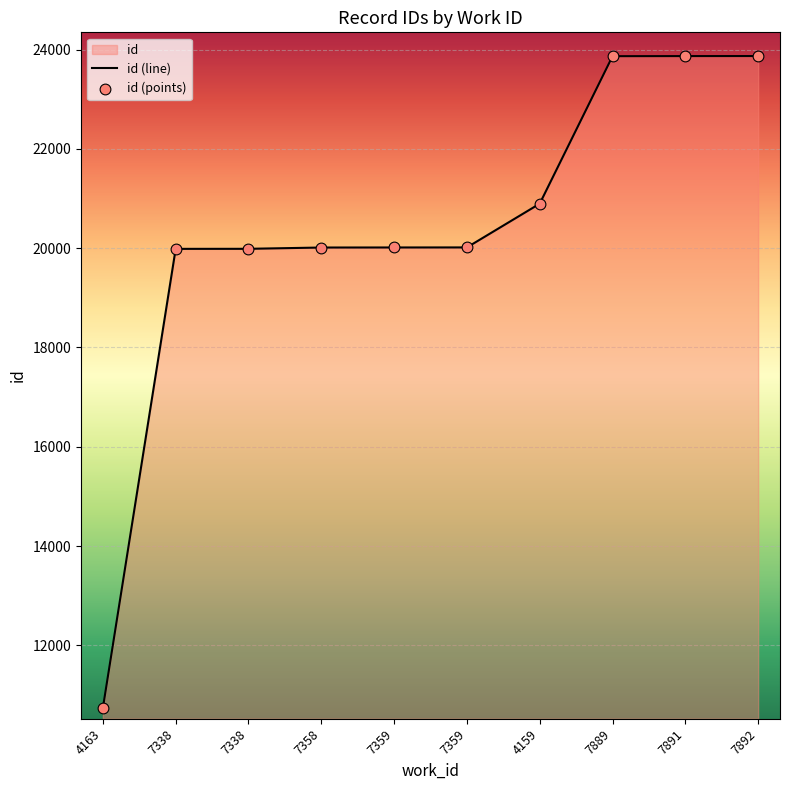

What is the change in value from 7338 to 7889?

+3879